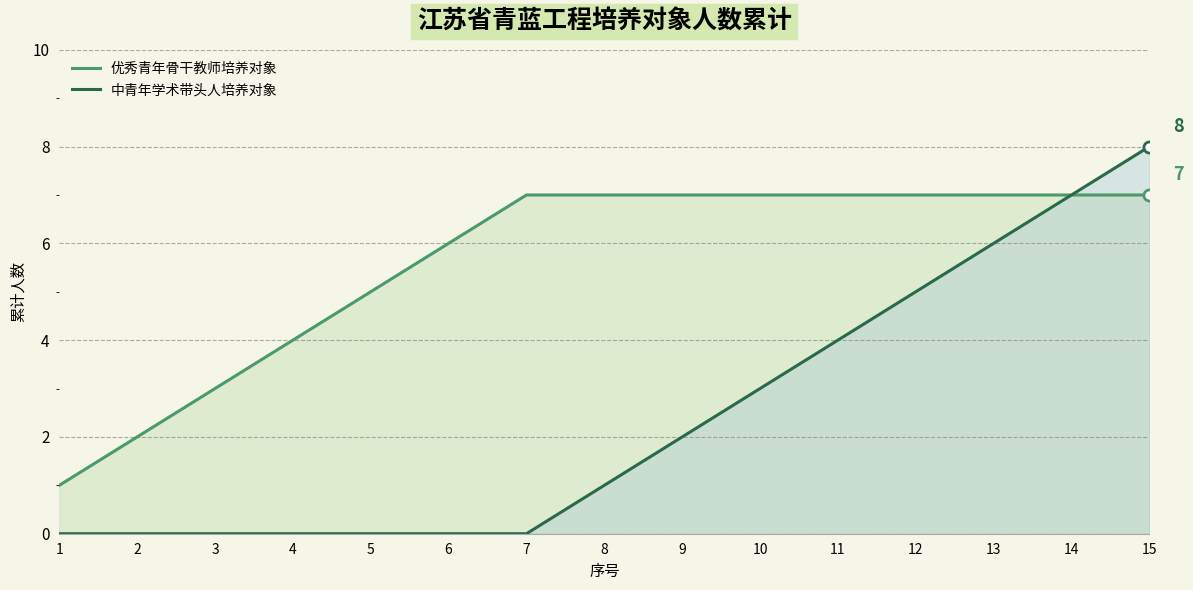

How many categories are shown in the chart?

15